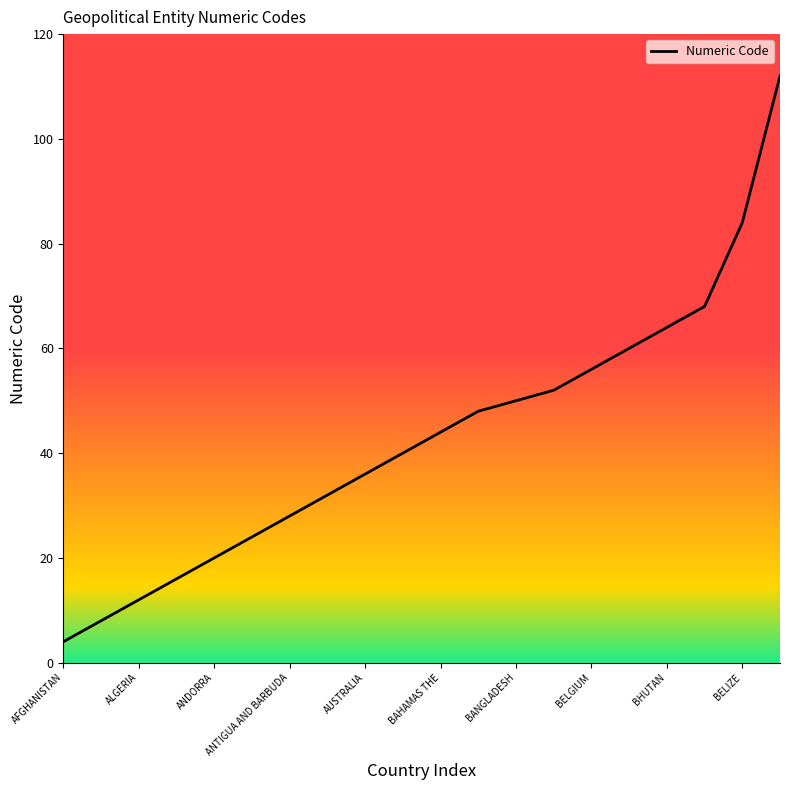

What is the smallest value displayed?

4